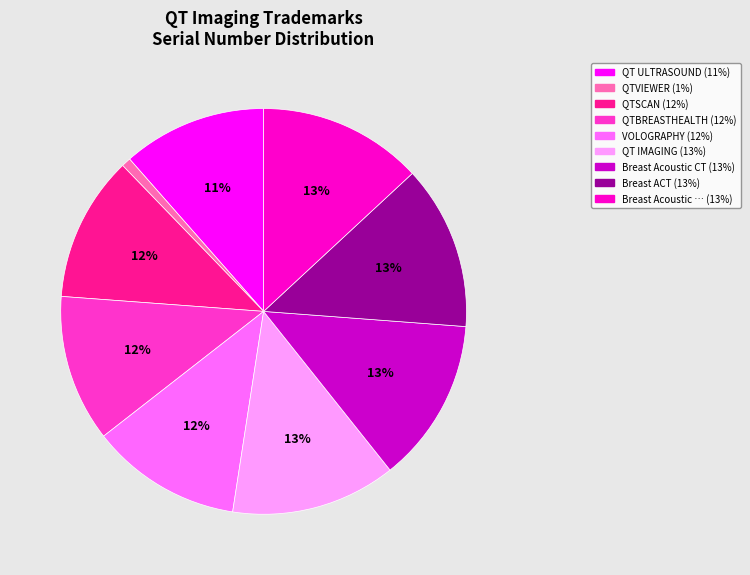

To the nearest percent, what is the difference between the largest and smallest slice percentages?

12%